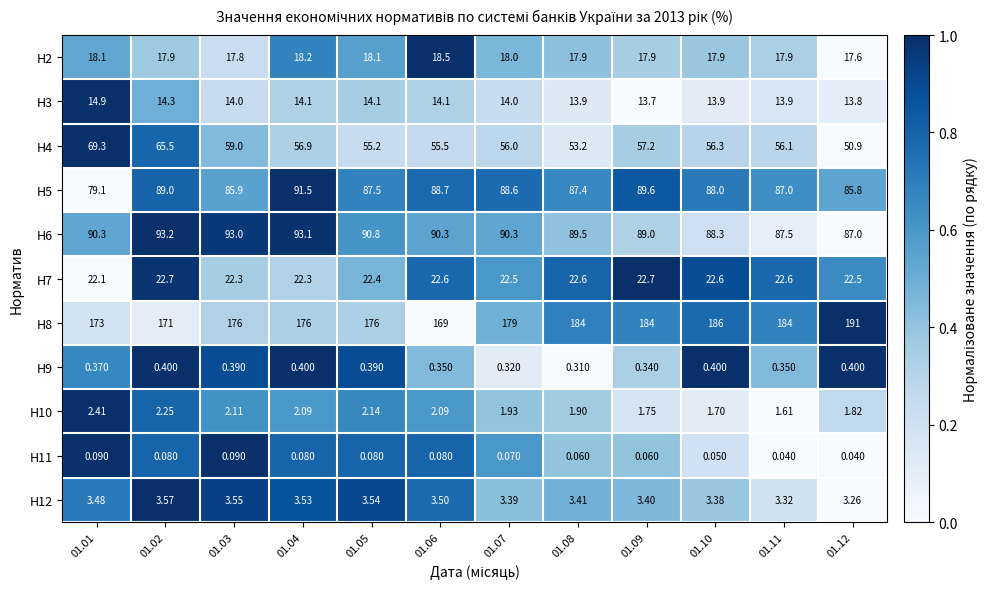

Is the value of H12 at 01.01 greater than the value of H4 at 01.03?

No